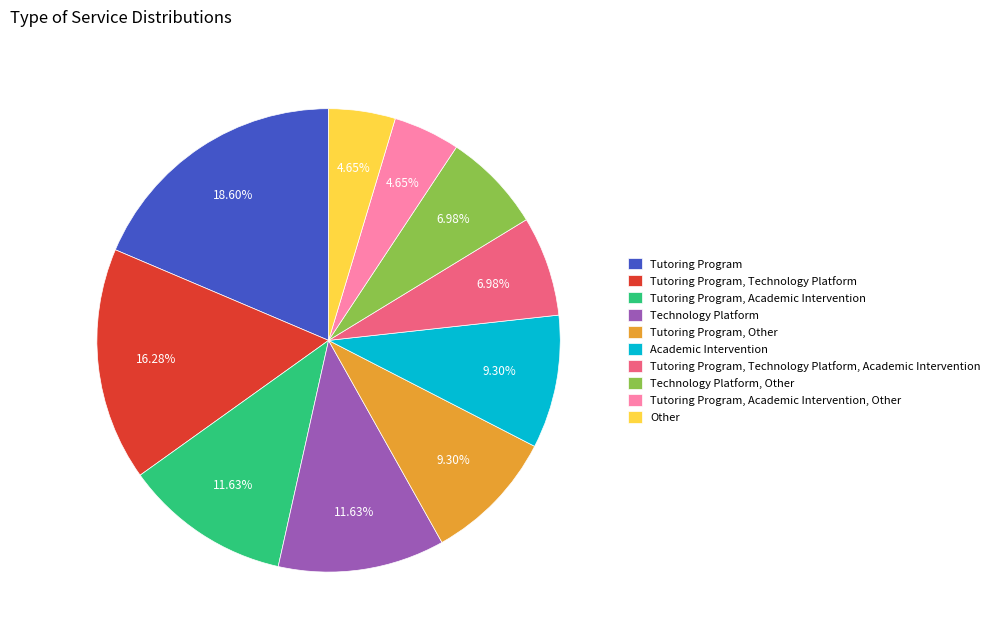

Between Tutoring Program and Technology Platform, Other, which is larger?

Tutoring Program